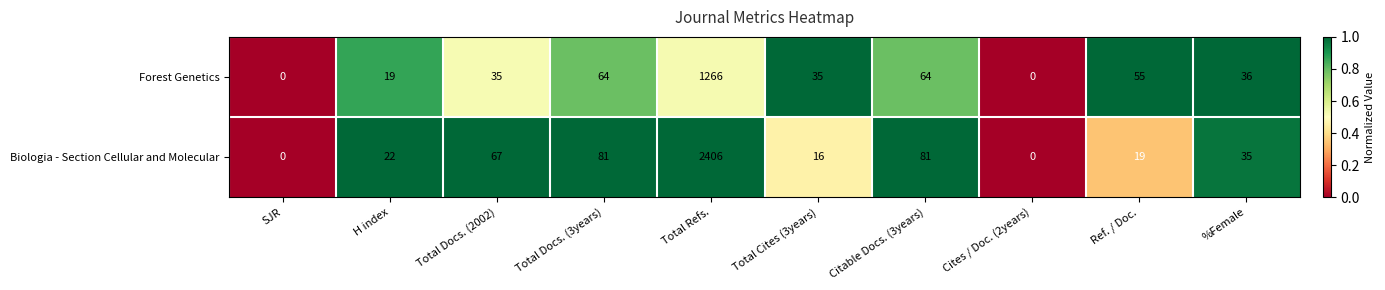

The Biologia - Section Cellular and Molecular series shows 81 at Citable Docs. (3years). True or false?

True